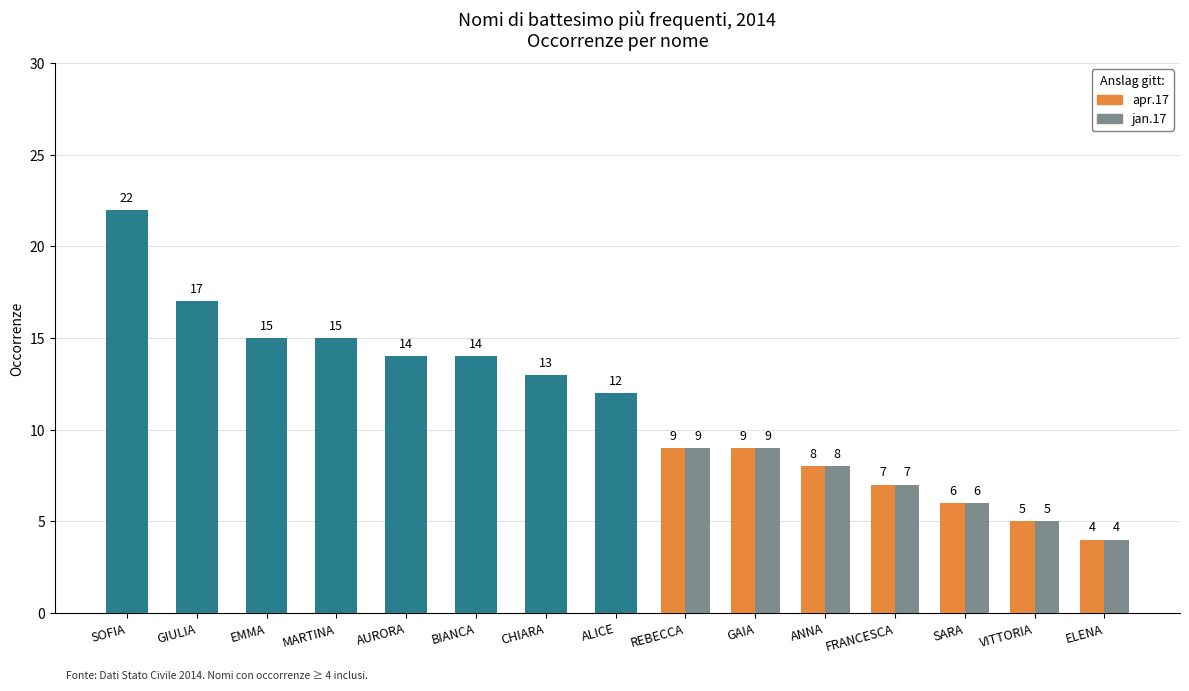

Between REBECCA and SARA, which series saw the biggest shift?

apr.17